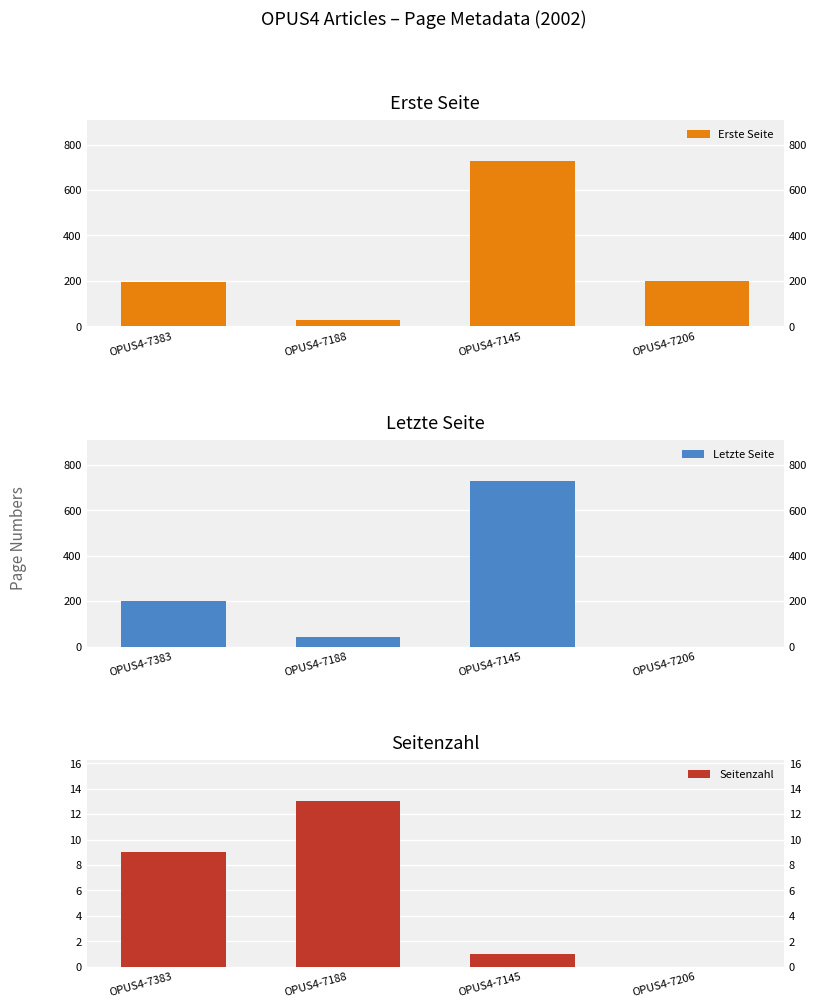

Which series has the largest total across all categories?

Erste Seite